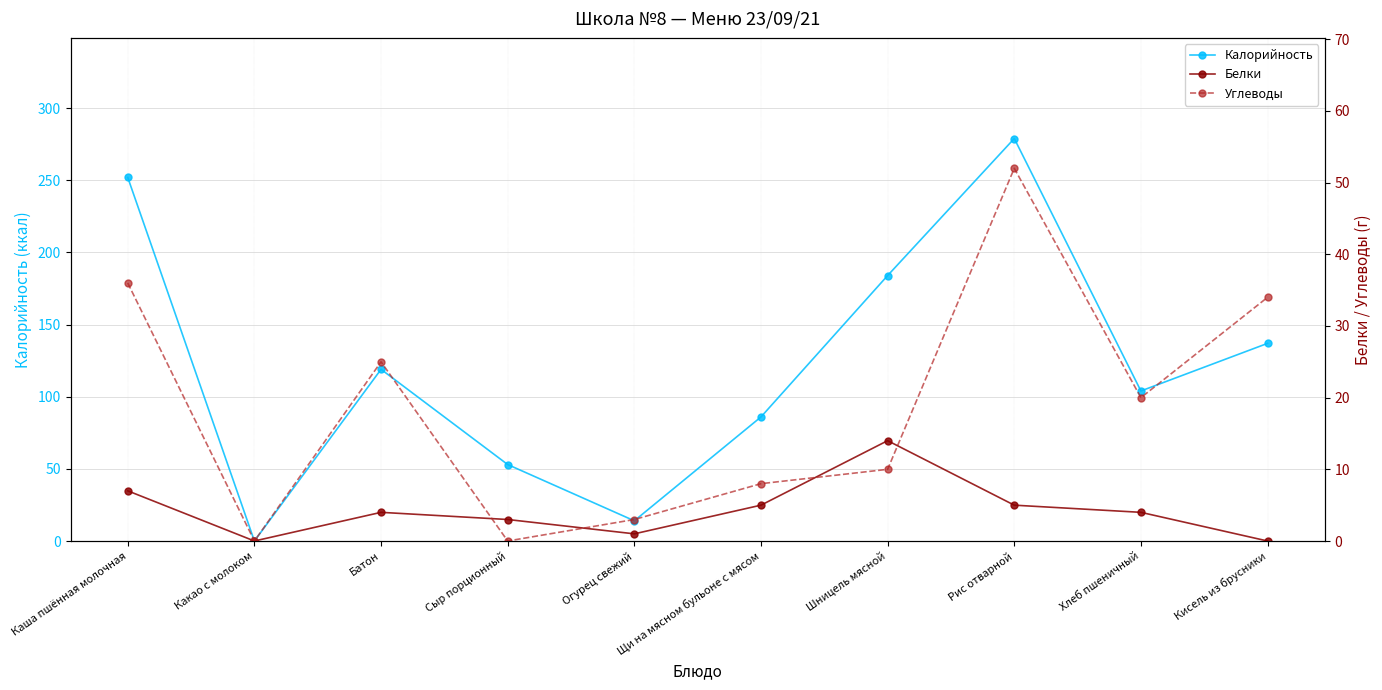

How many interior local peaks does the Углеводы series have?

2